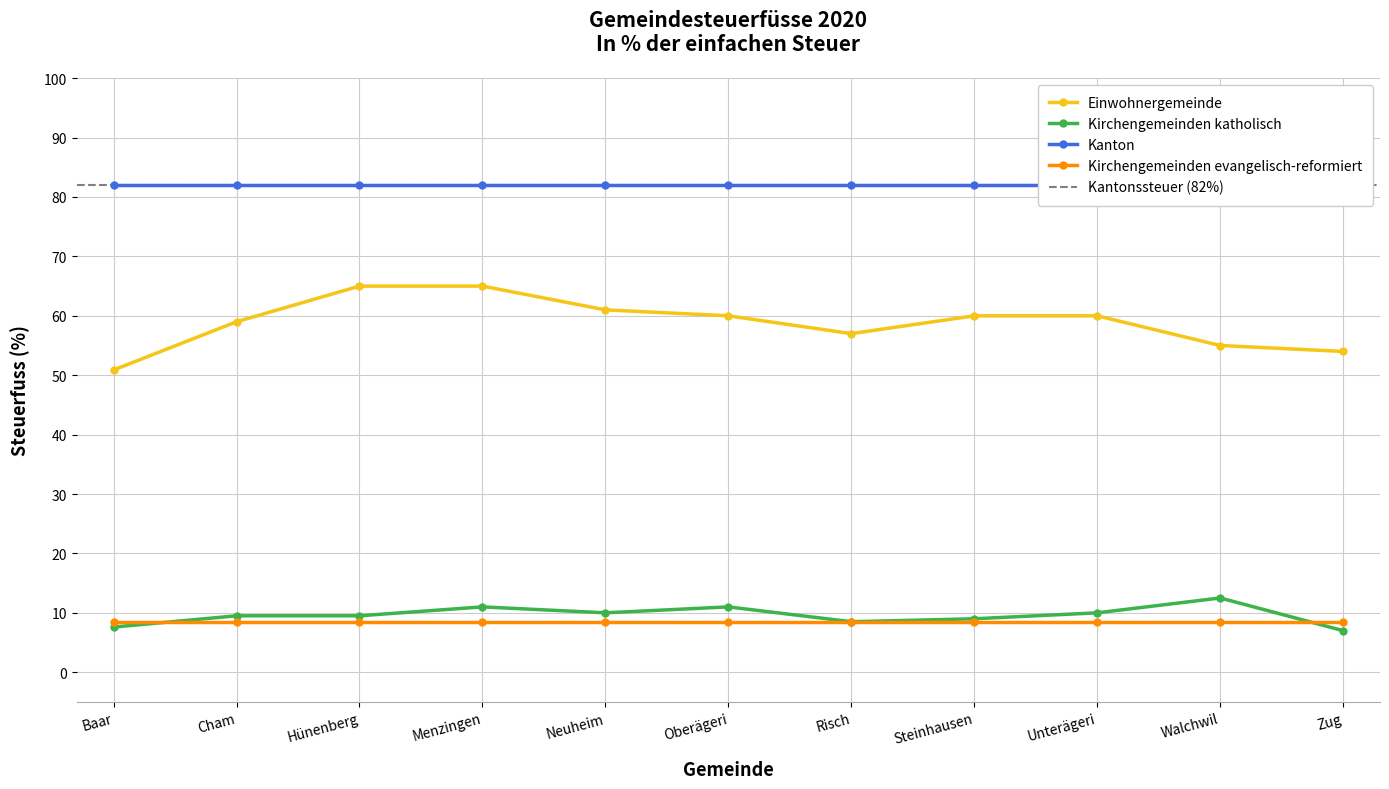

Read the Kirchengemeinden evangelisch-reformiert value at Neuheim.

8.5